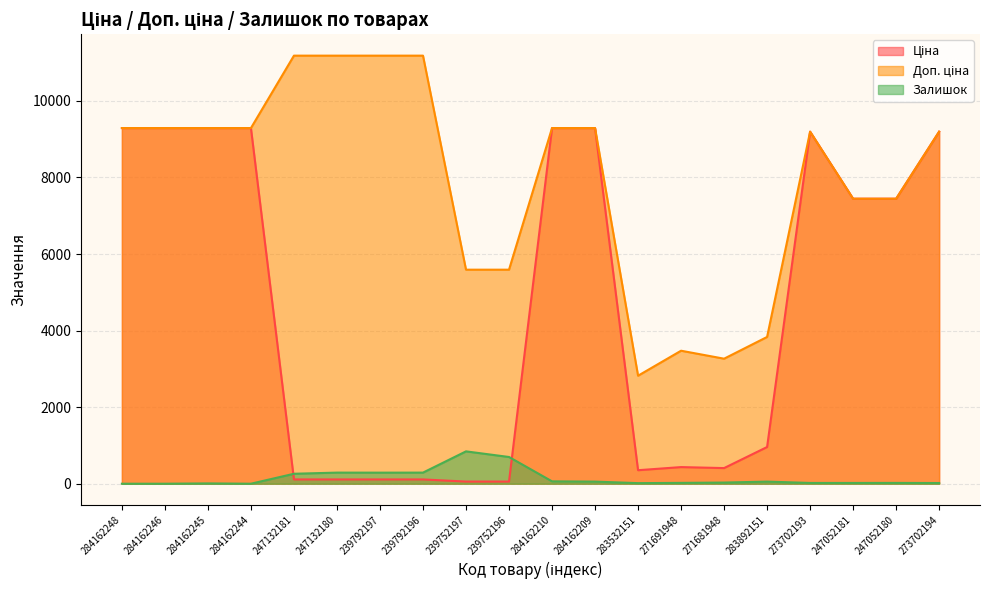

What is the maximum value for Доп. ціна?

11182.0